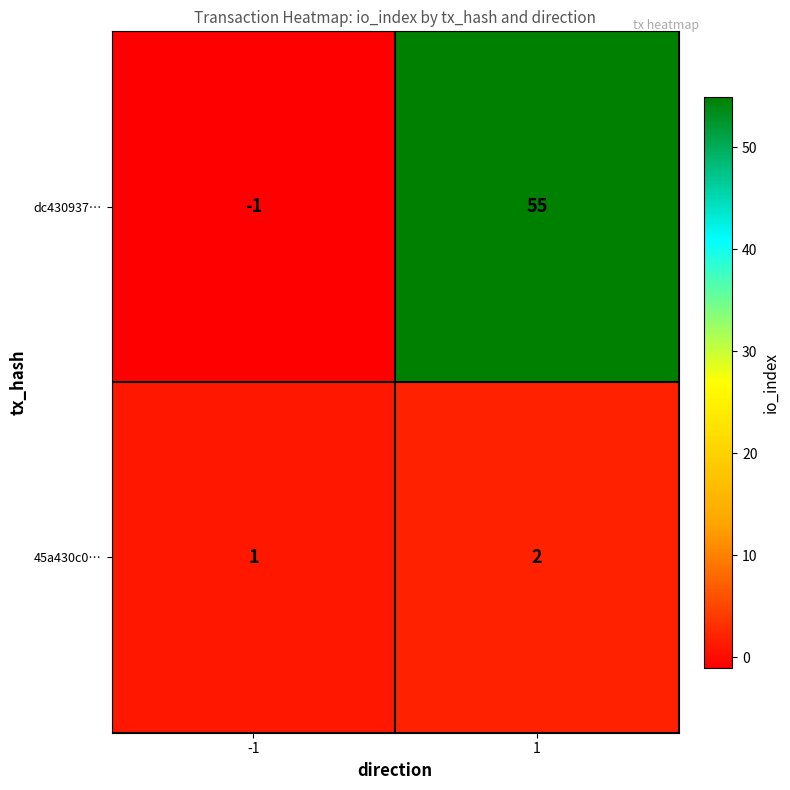

What is the difference between the maximum and minimum values in the dc430937… series?

56